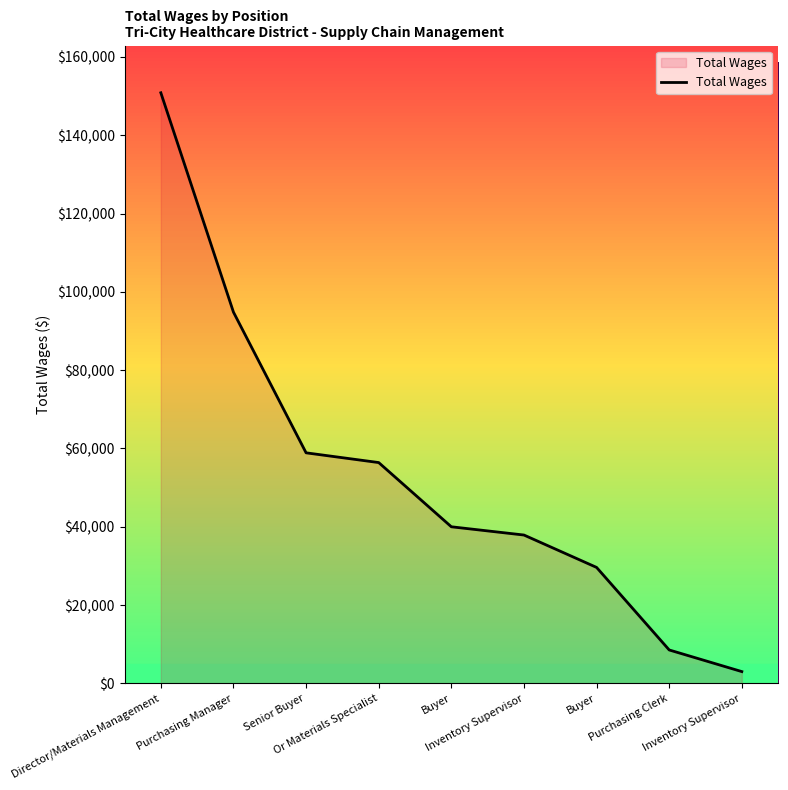

Count the number of categories in the chart.

9